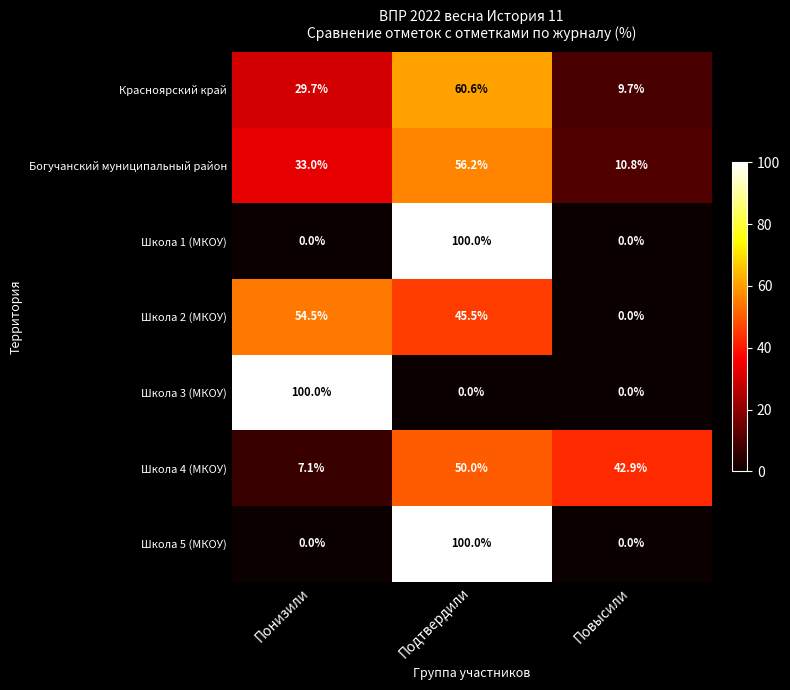

What is the difference between the highest and lowest values at Понизили?

100.0